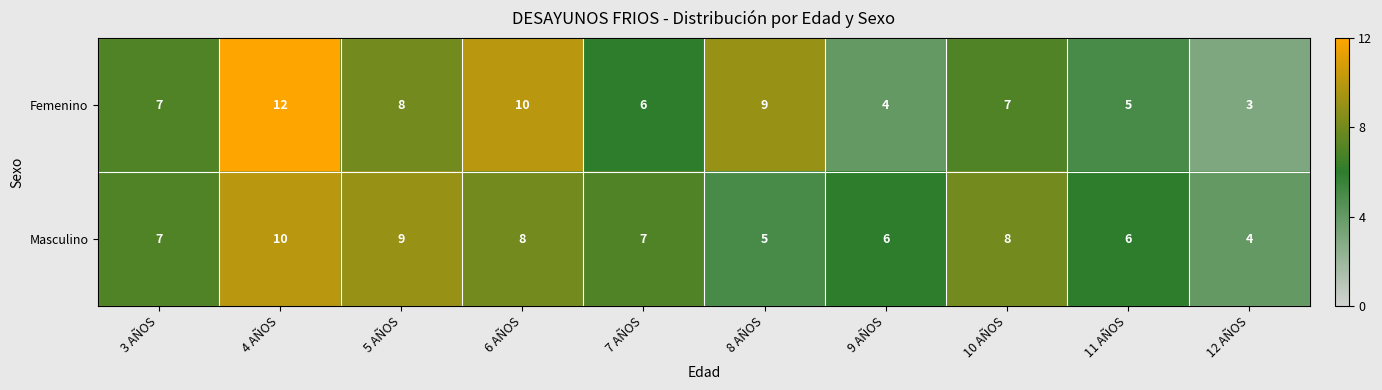

Reading right to left, what are all the values shown in this chart?

Femenino: 12 AÑOS=3	11 AÑOS=5	10 AÑOS=7	9 AÑOS=4	8 AÑOS=9	7 AÑOS=6	6 AÑOS=10	5 AÑOS=8	4 AÑOS=12	3 AÑOS=7
Masculino: 12 AÑOS=4	11 AÑOS=6	10 AÑOS=8	9 AÑOS=6	8 AÑOS=5	7 AÑOS=7	6 AÑOS=8	5 AÑOS=9	4 AÑOS=10	3 AÑOS=7